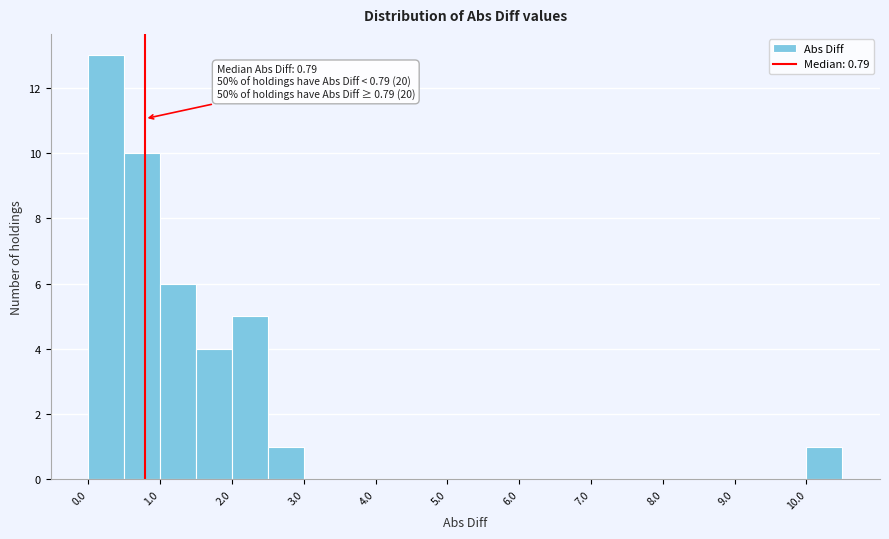

Over which range of the x-axis is the bar tallest?

0.0 to 0.5